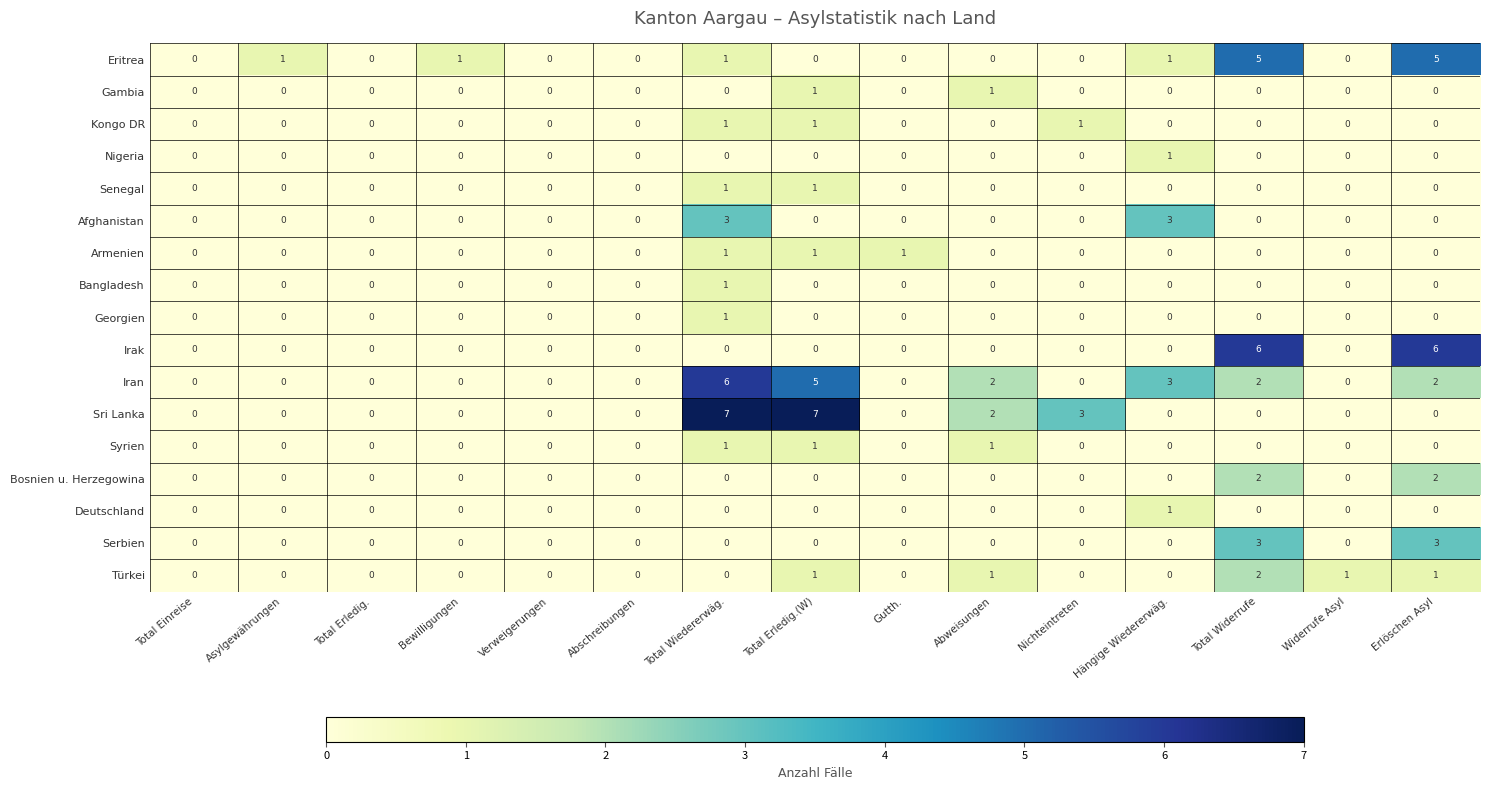

Count the Sri Lanka values in the range 0 to 2.

12